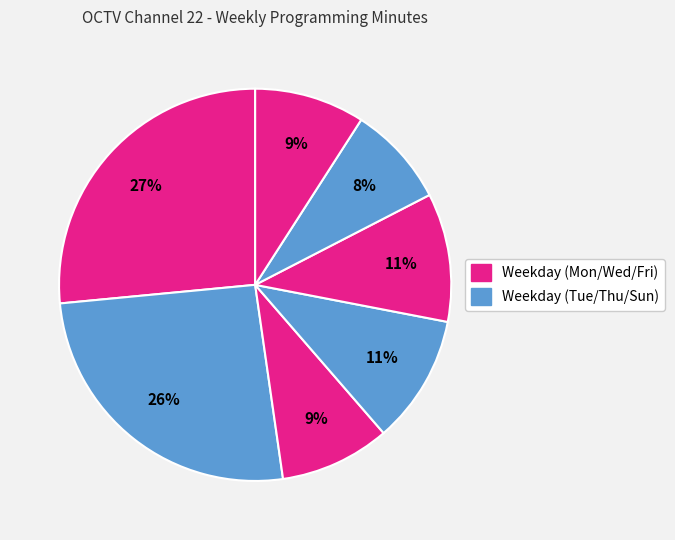

Count the number of slices in the pie.

7